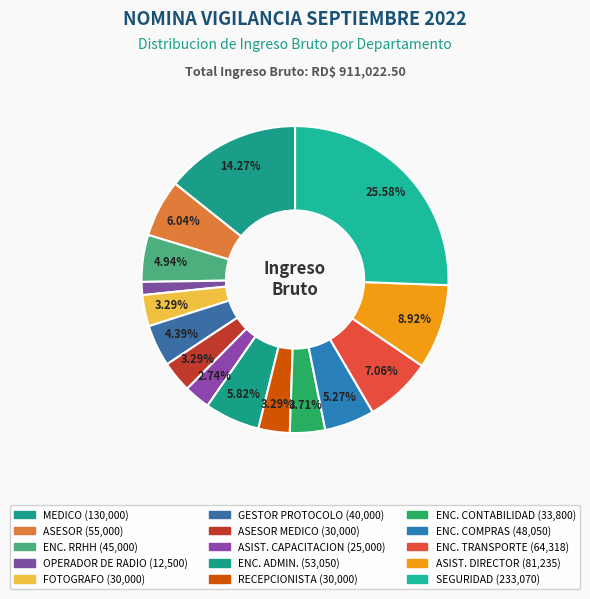

How many segments does this pie chart have?

15